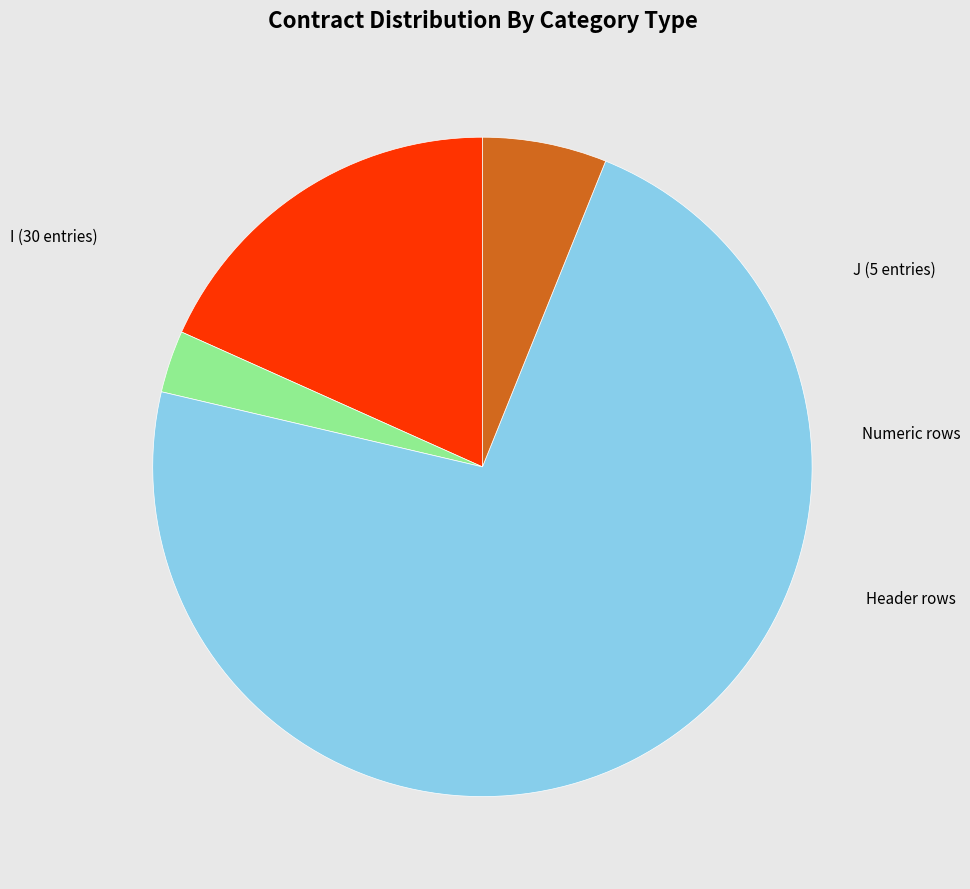

Does any single category account for the majority?

Yes